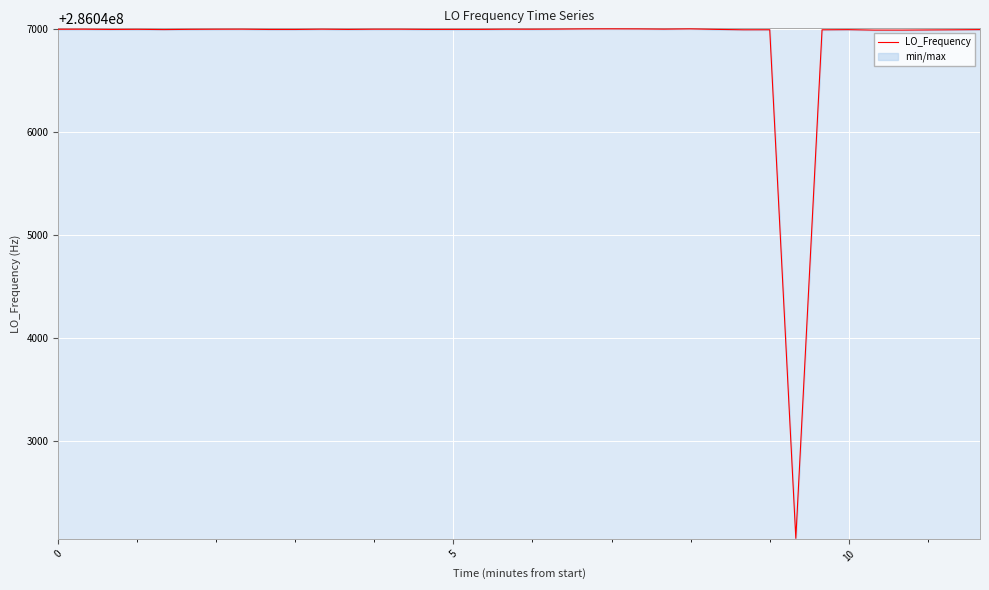

What is the minimum value for LO_Frequency?

286042057.0